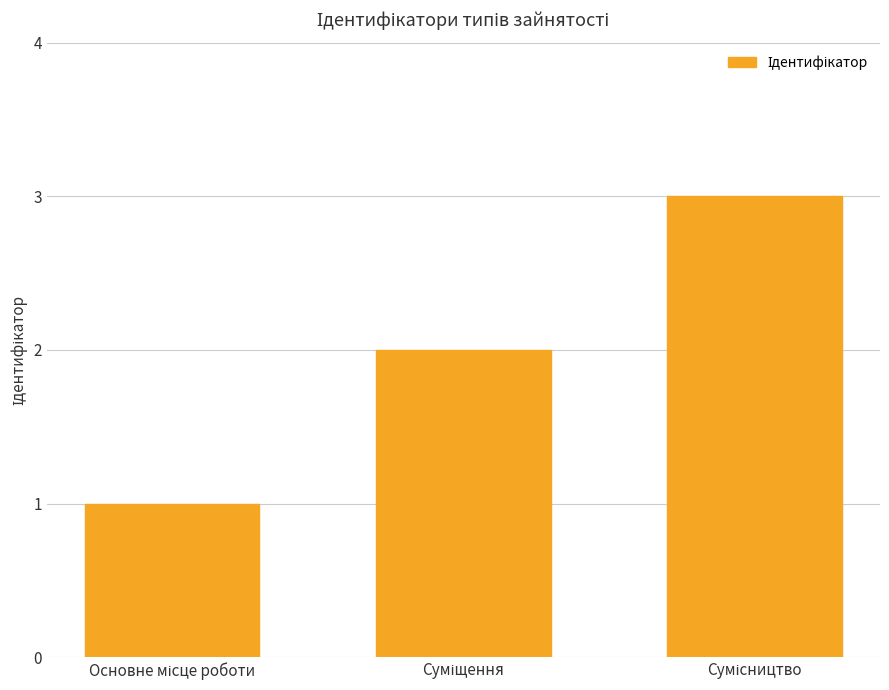

How many bars are there in total?

3